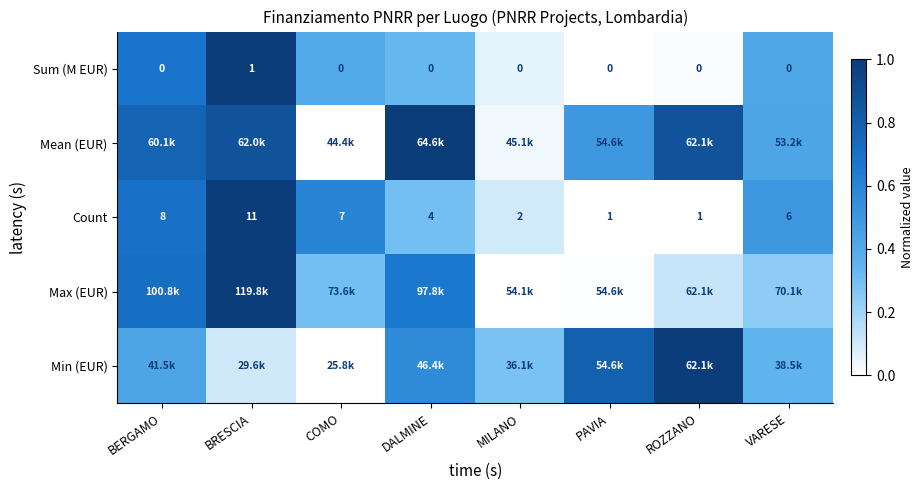

Which category has the highest value across all series?

BRESCIA